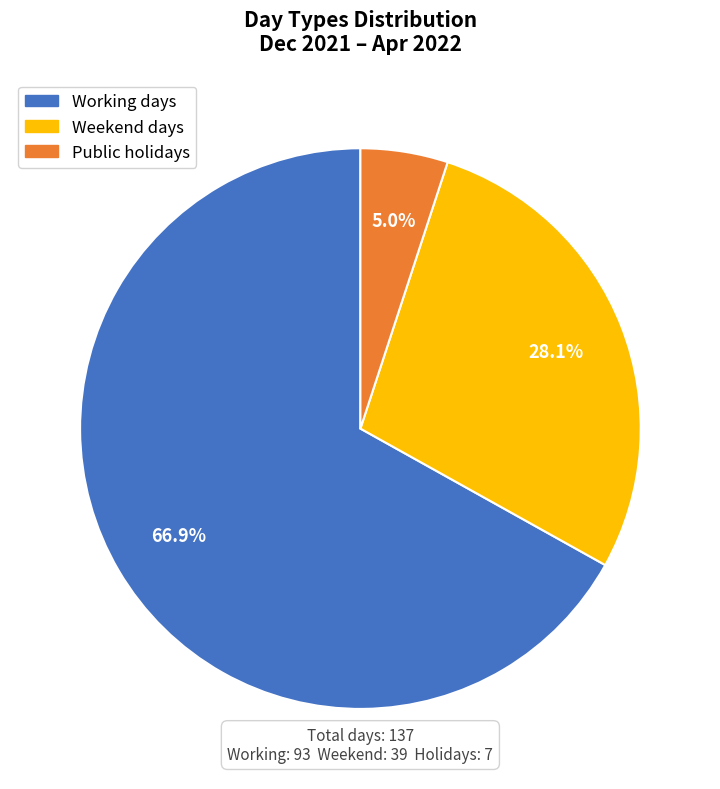

Is there a majority slice in this chart?

Yes